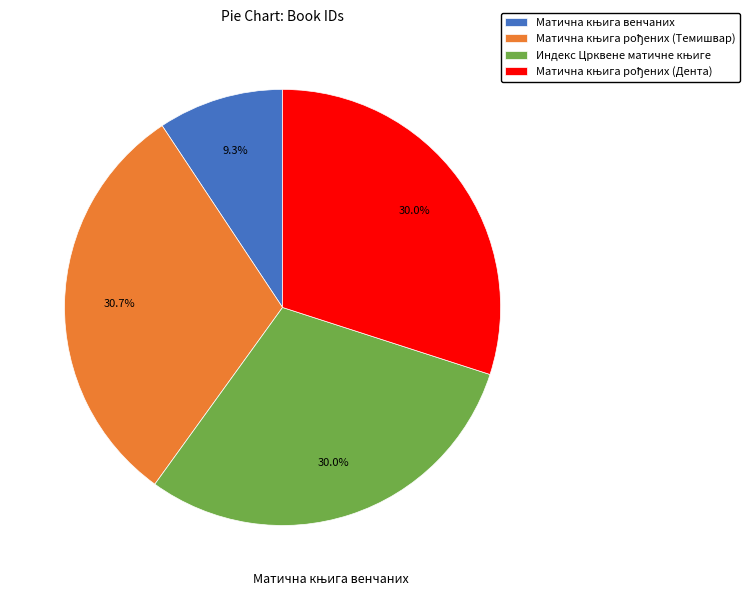

Is there any slice that represents more than half of the pie?

No